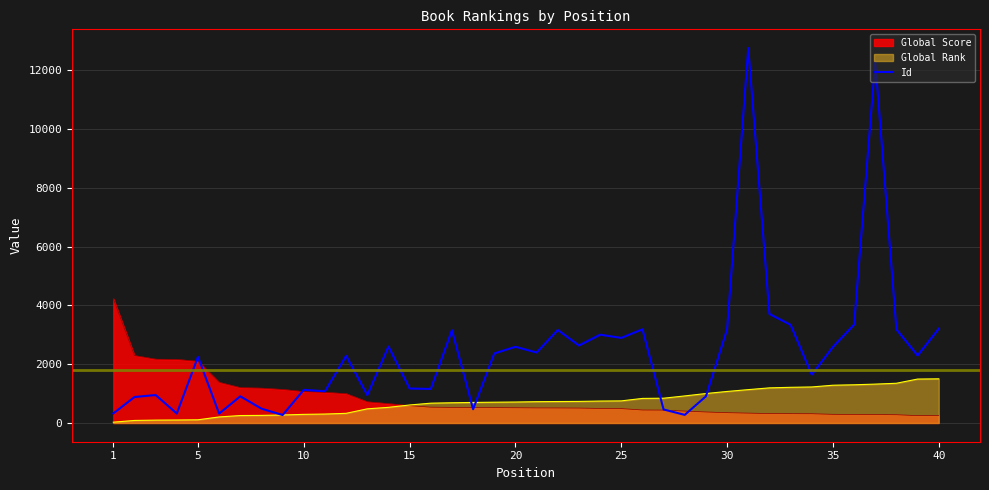

Rank the series by their maximum value, from lowest to highest.

Global Rank, Global Score, Id